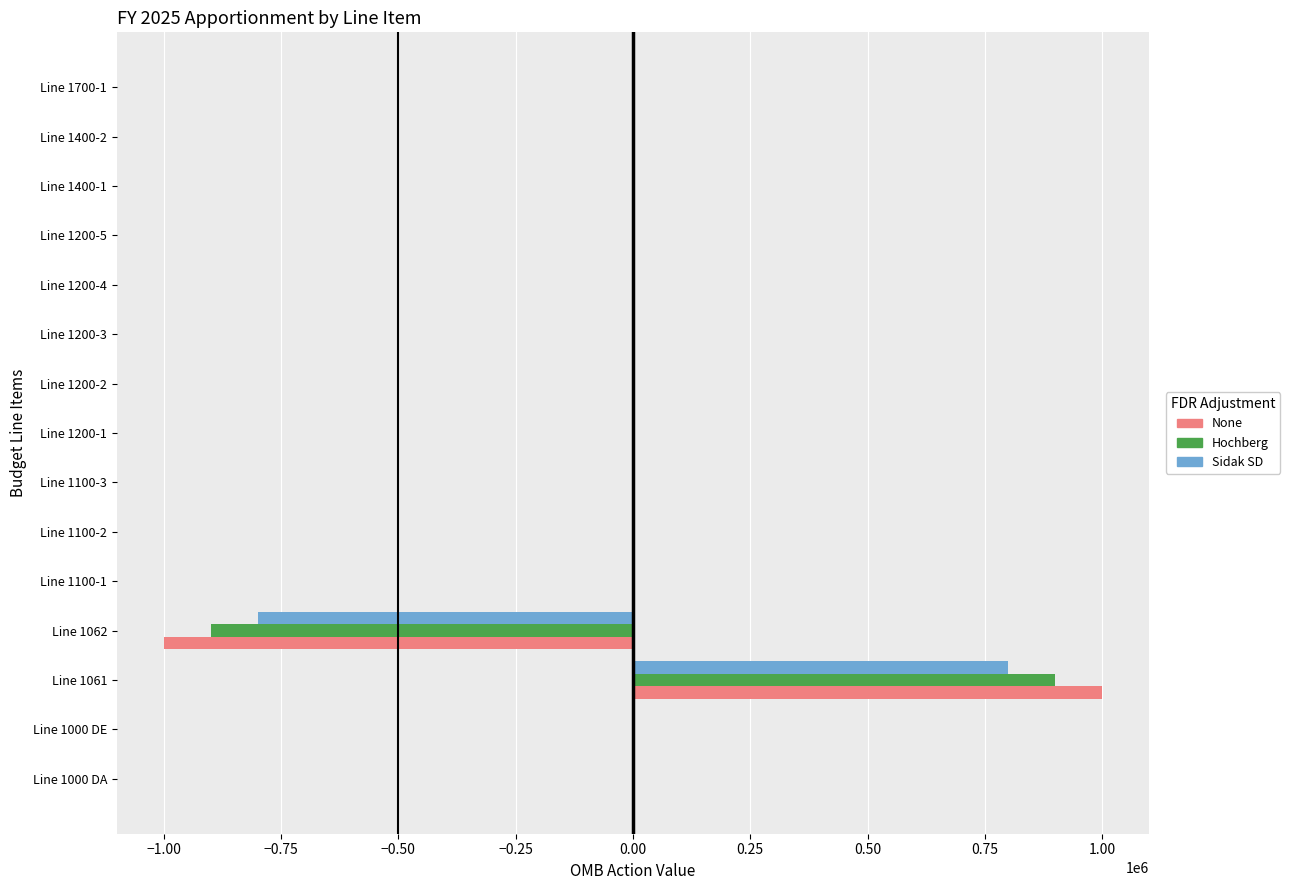

At which category does the chart reach its peak across all series?

Line 1061